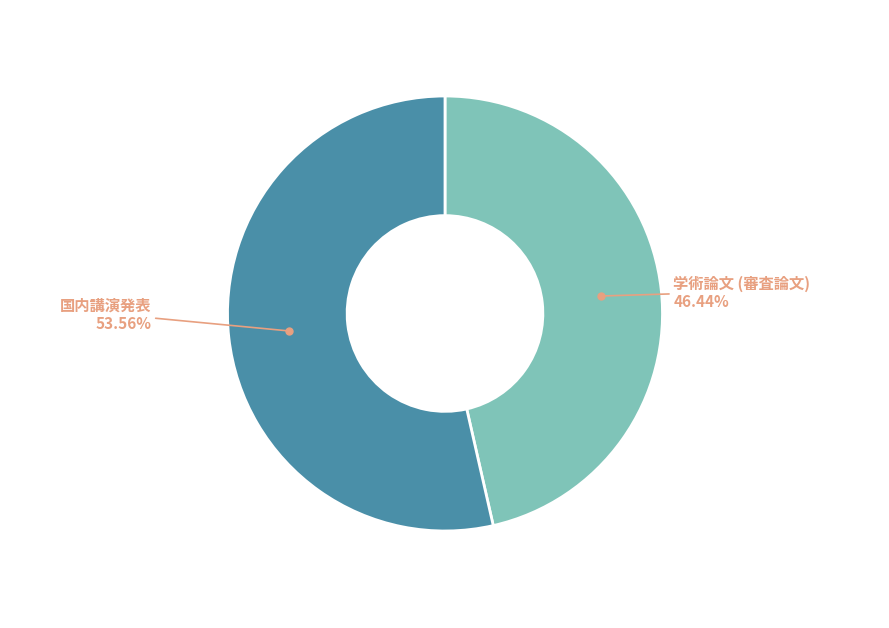

Which slice is the smallest?

学術論文 (審査論文)